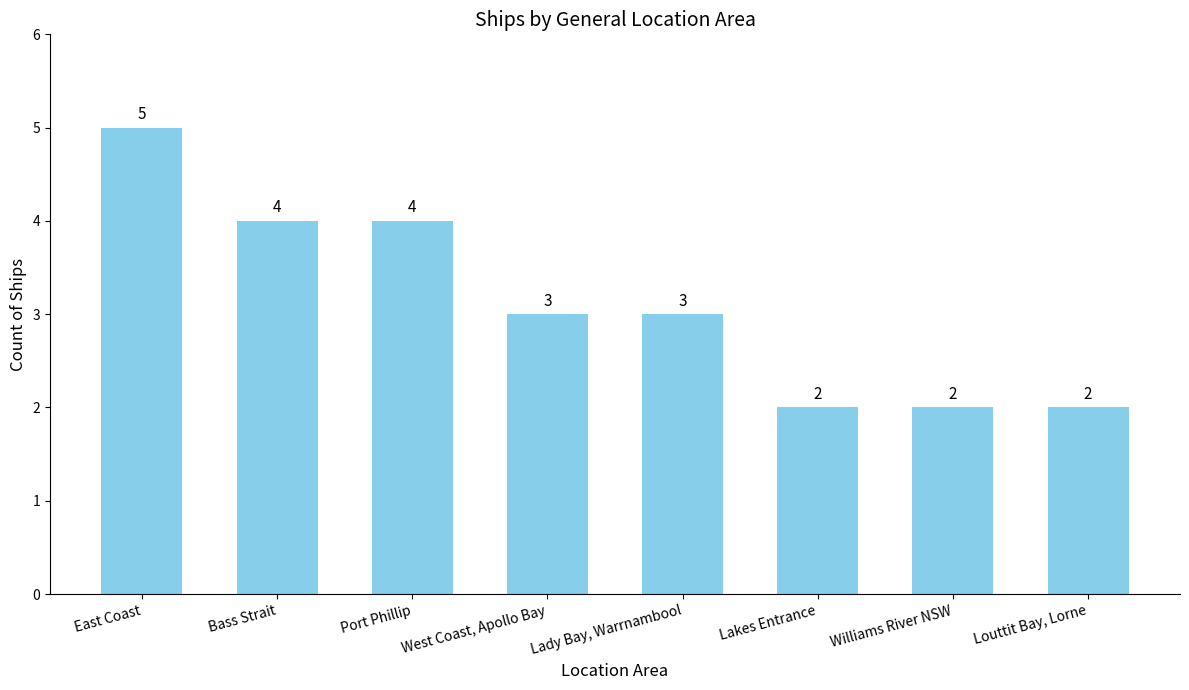

Which label corresponds to the largest value in the chart?

East Coast